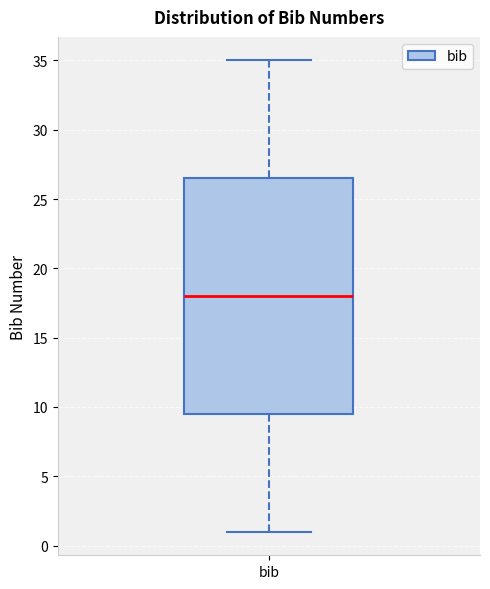

Read this box plot against the y-axis: the position of the median line, the range covered by the box, and the ends of both whiskers. The values are not printed on the chart, so give them approximately, as read against the axis.

median 18.0, box 9.5 to 26.5, whiskers 1.0 to 35.0